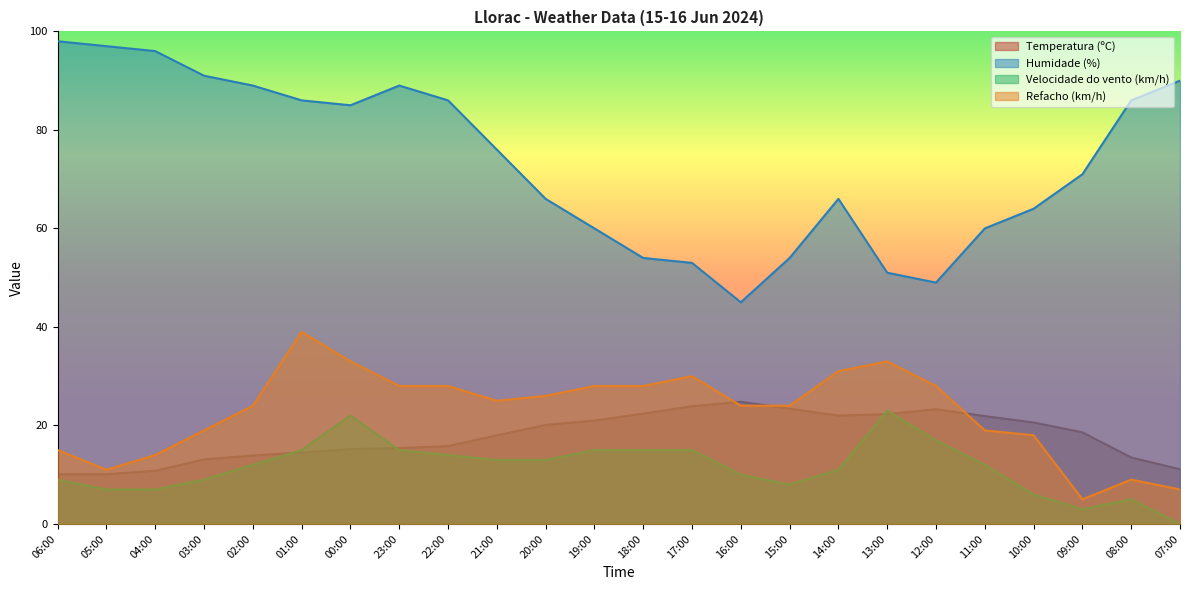

What is the maximum value for Temperatura (ºC)?

24.8